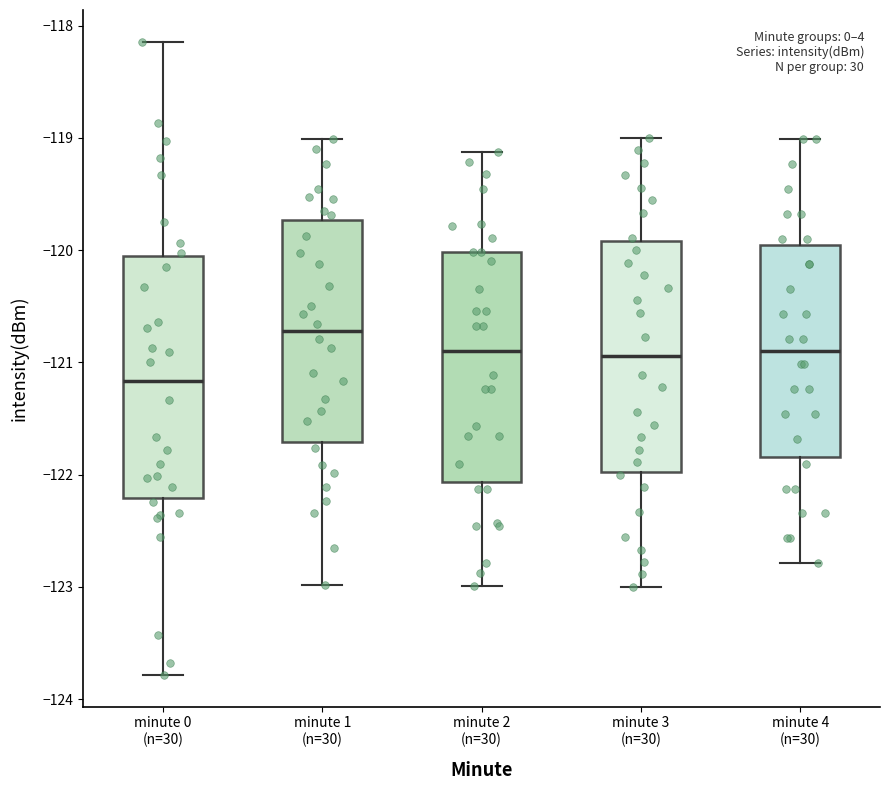

Where is the upper edge of the box for minute 4 (n=30) on the y-axis? The values are not printed on the chart, so give them approximately, as read against the axis.

-120.0